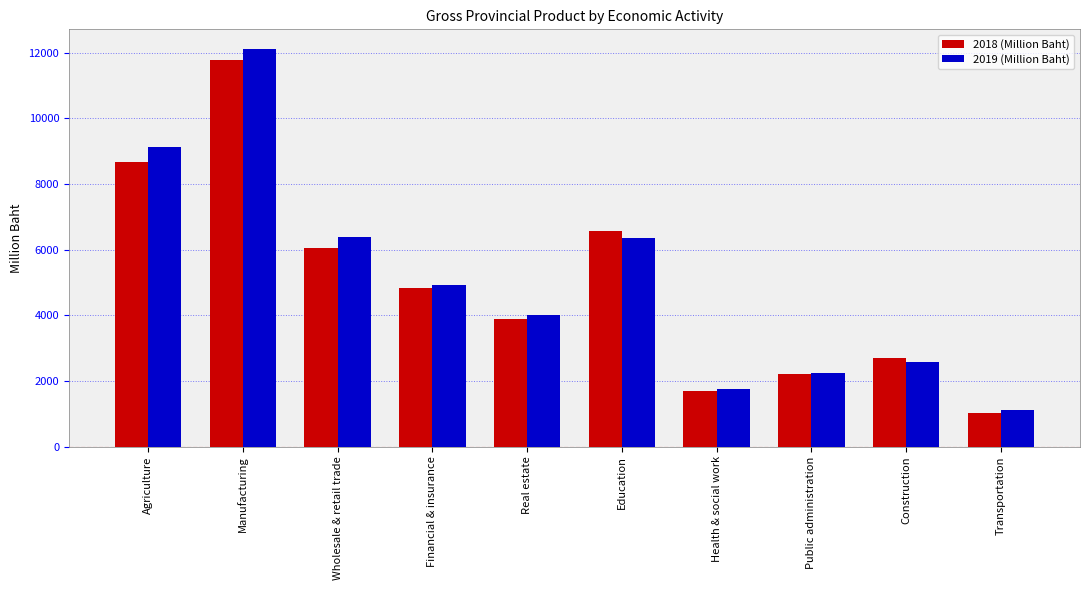

True or false: 2019 (Million Baht) has a value of 2239 at Public administration.

True